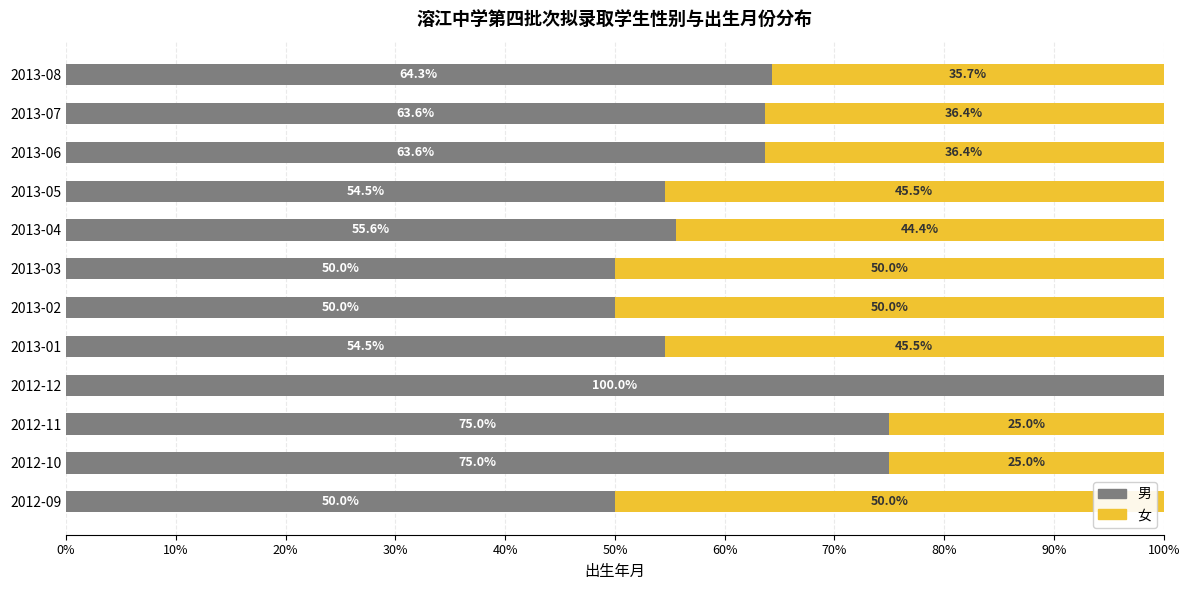

What is the approximate value of 男 at 2012-12?

100.0